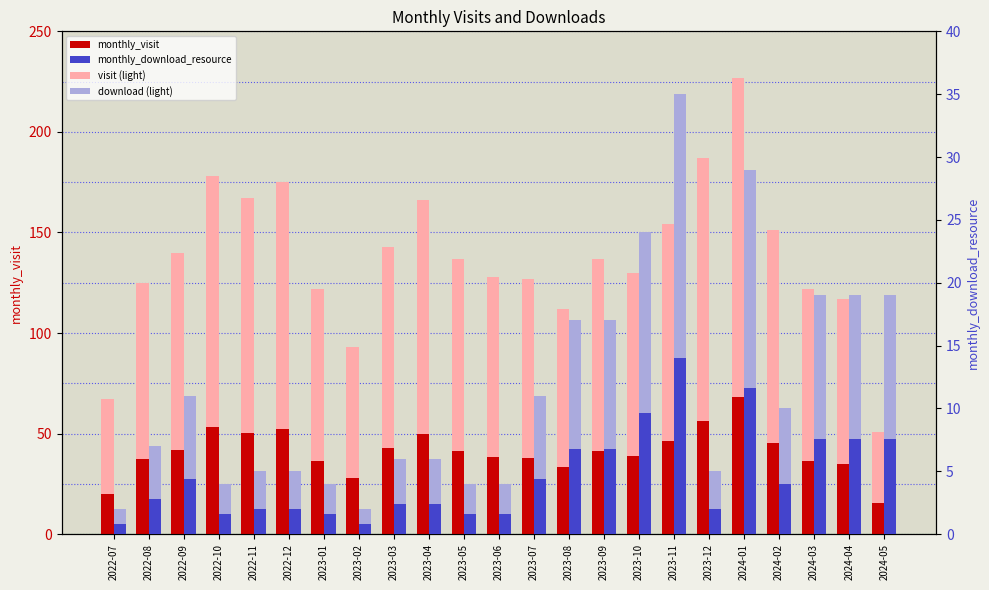

What is the label of the 15th bar from the left?

2023-09